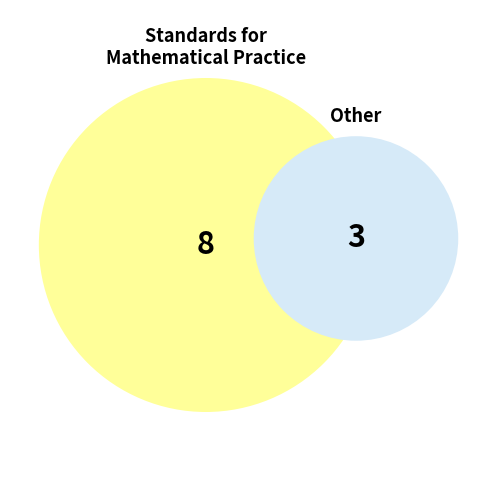

To the nearest percent, what portion does Standards for Mathematical Practice represent?

73%